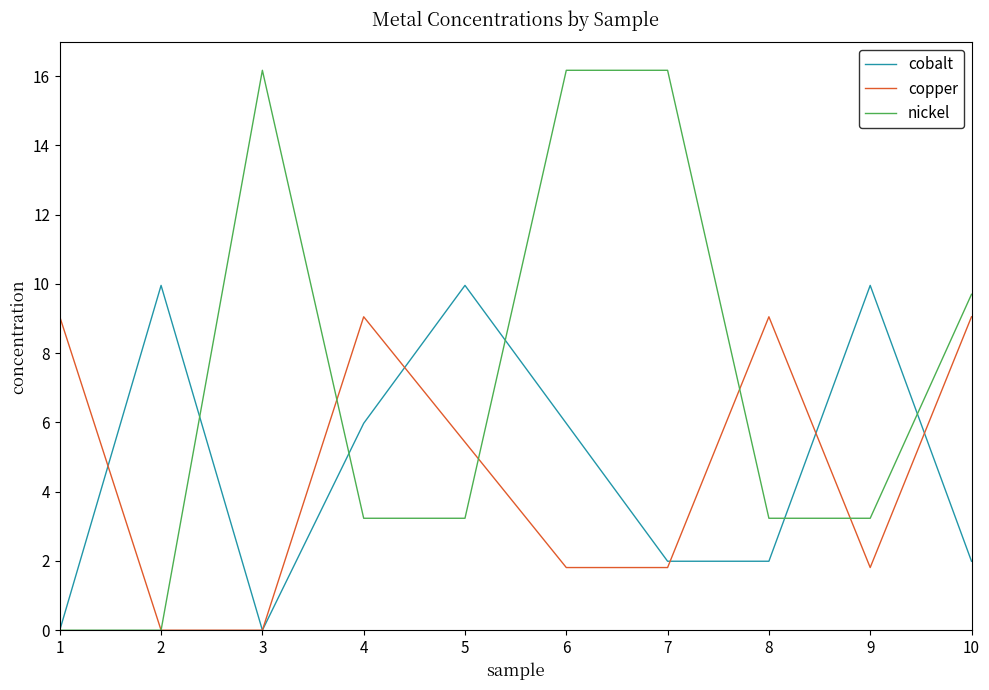

At how many categories does at least one series exceed 0?

10